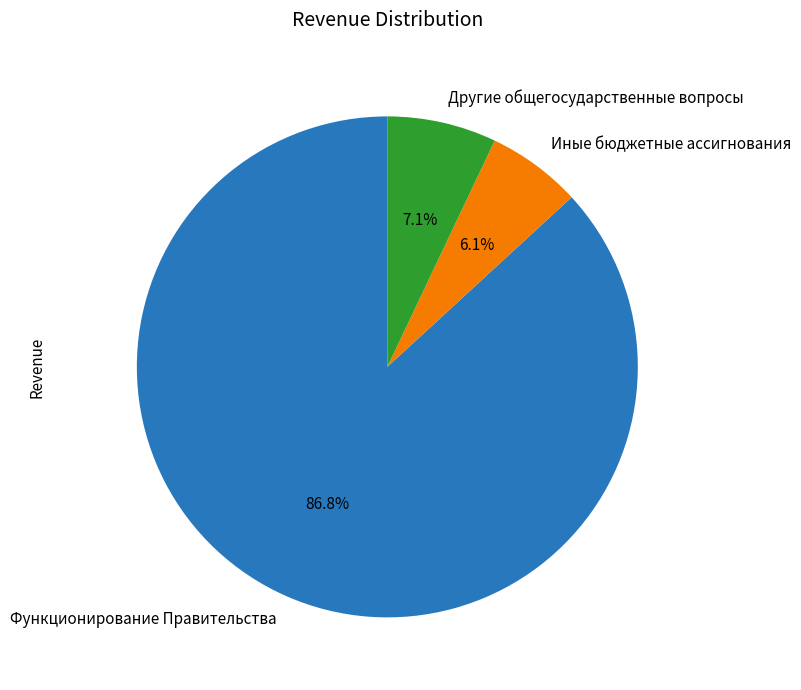

Is there a majority slice in this chart?

Yes